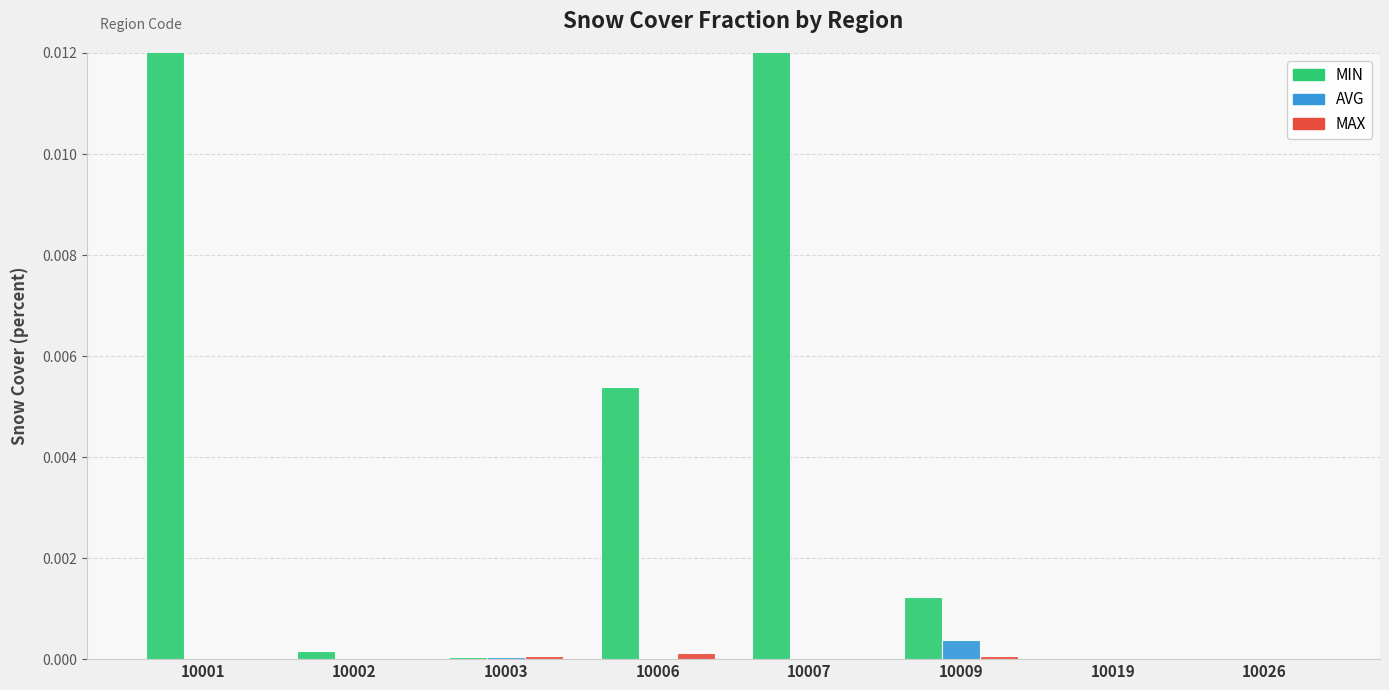

Rank the categories by MIN value from highest to lowest.

10001, 10007, 10006, 10009, 10002, 10003, 10019, 10026